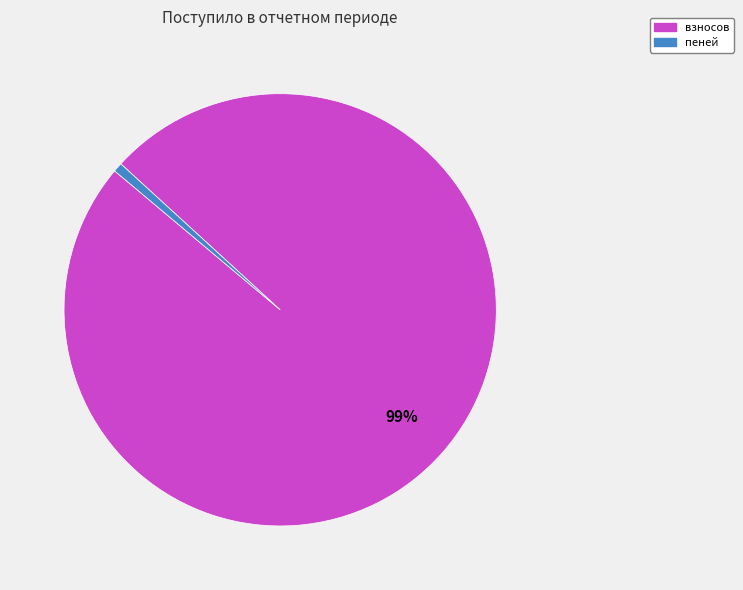

To the nearest percent, what is the average slice percentage?

50%